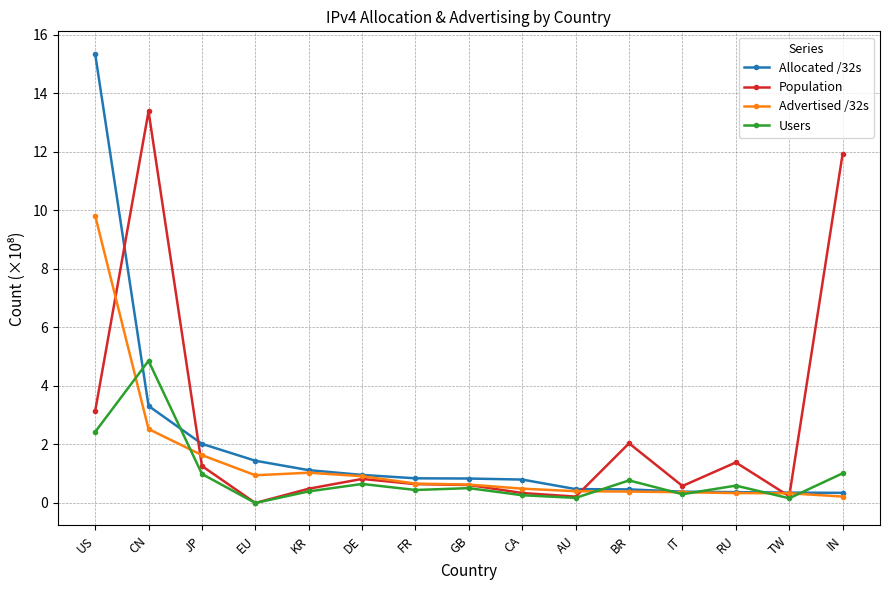

True or false: Advertised /32s and Users intersect in this chart.

True